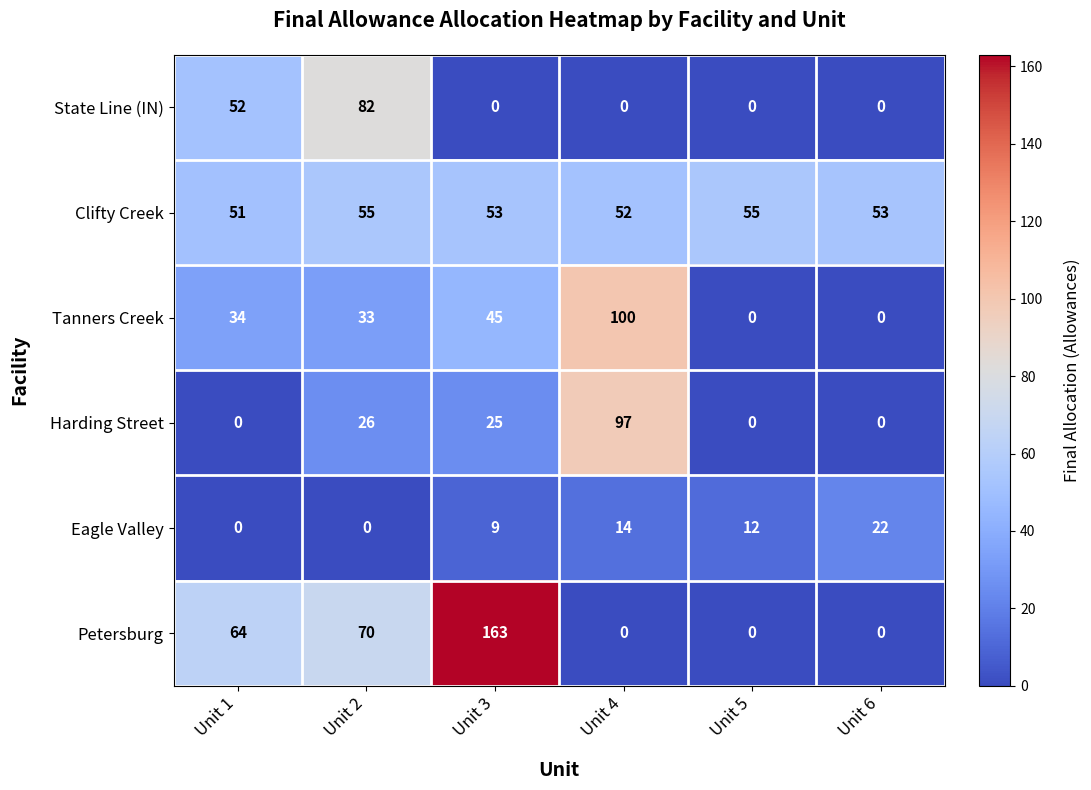

What is the greatest value displayed?

163